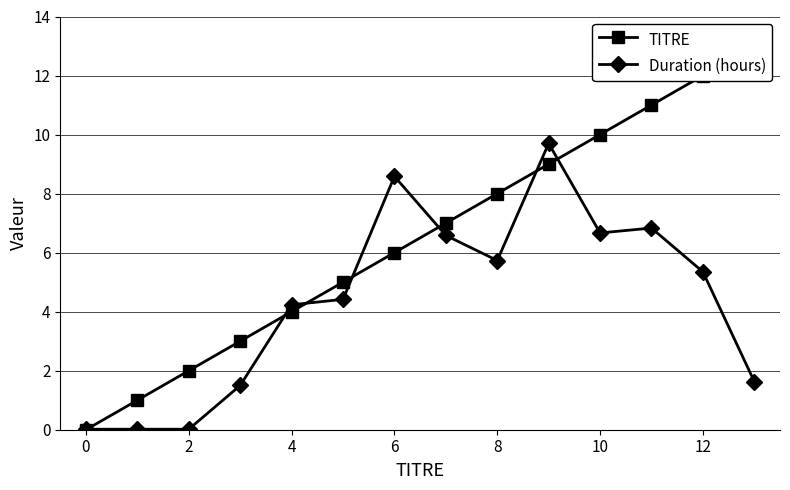

What are all the series names shown in the legend?

TITRE, Duration (hours)